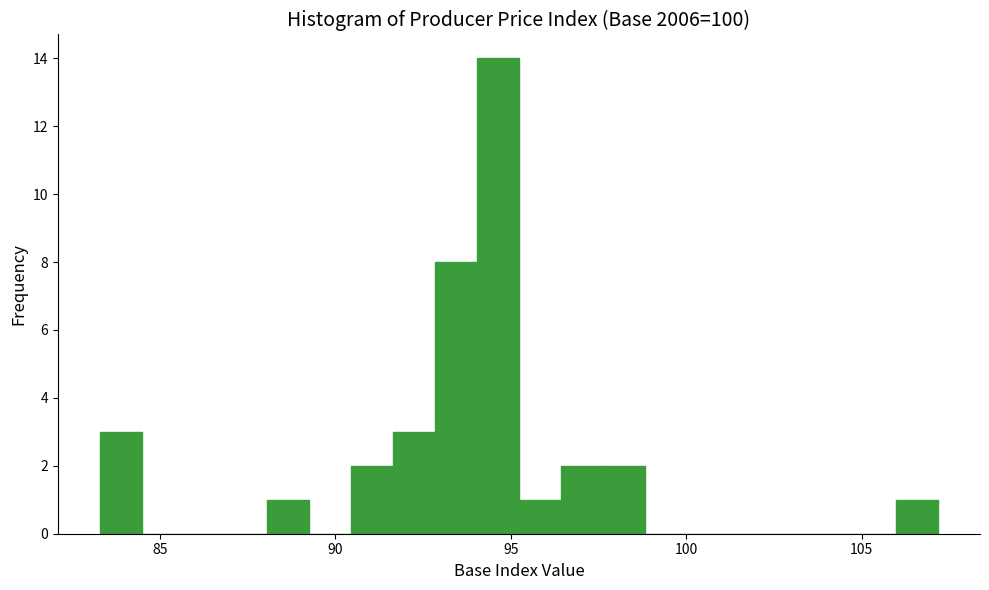

Around what value on the x-axis is the tallest bar? Give the approximate position of its centre, as read against the axis.

94.5